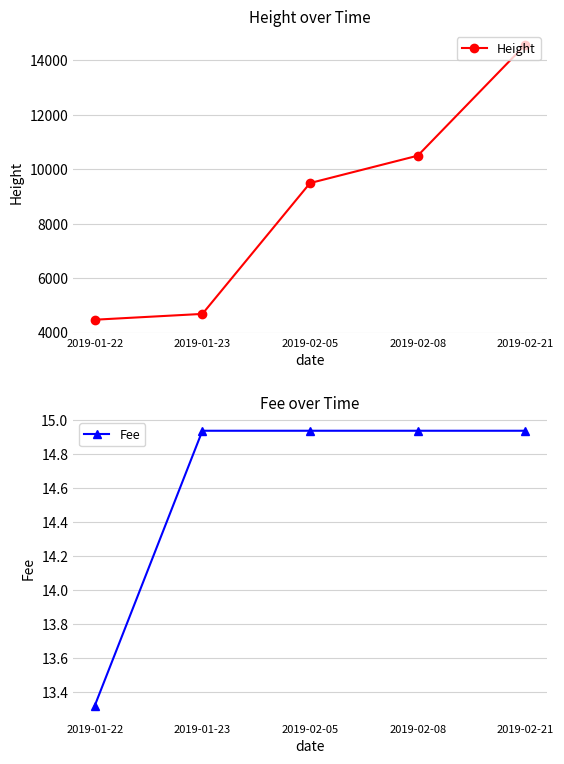

Which category has the lowest value across all series?

2019-01-22